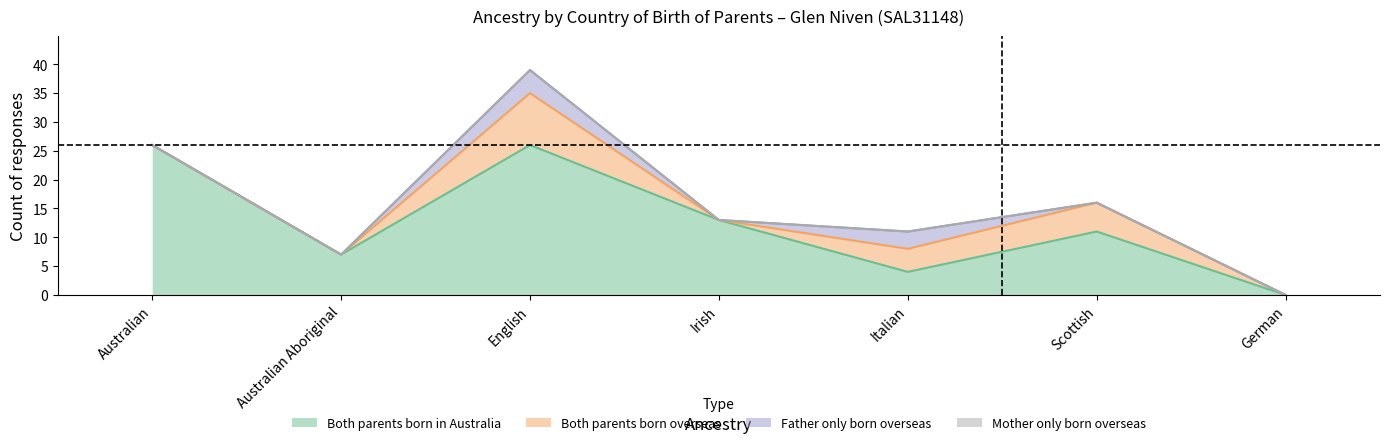

Rank the series at Scottish from lowest to highest value.

Father only born overseas, Mother only born overseas, Both parents born overseas, Both parents born in Australia